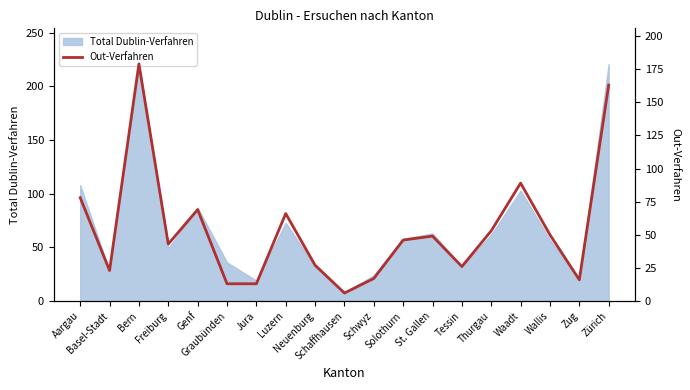

How many lines are shown in the chart?

1